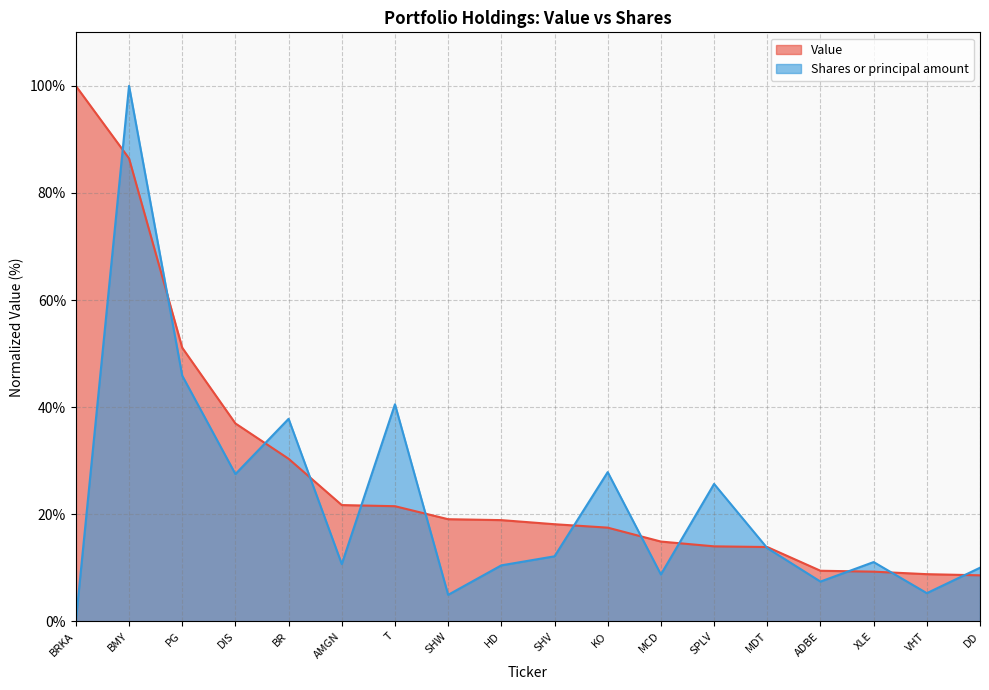

The Value series shows 15.5 at XLE. True or false?

False